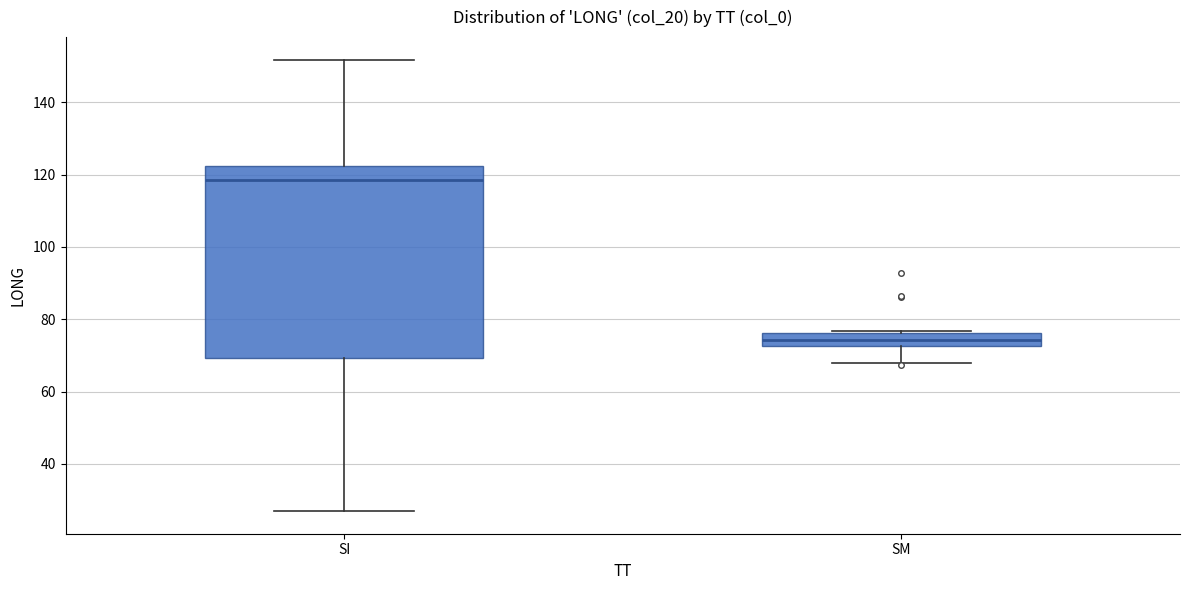

Where does the lower whisker of the box for SM end on the y-axis? The values are not printed on the chart, so give them approximately, as read against the axis.

68